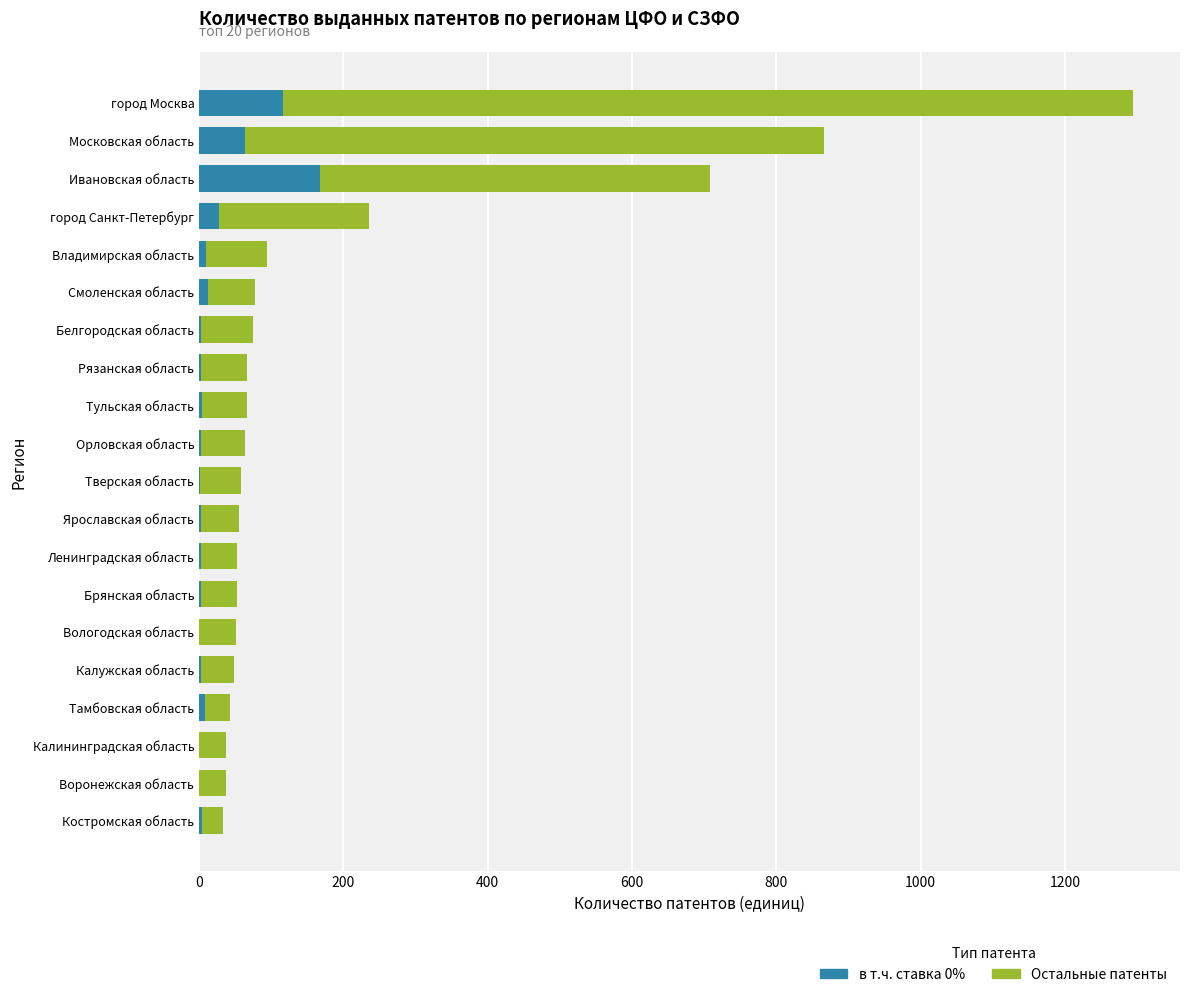

The в т.ч. ставка 0% series shows 64 at Московская область. True or false?

True